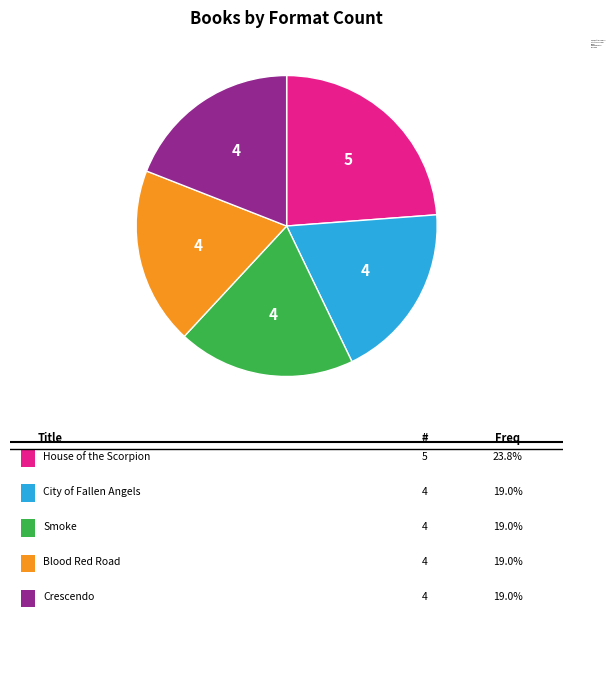

True or false: Smoke accounts for 25% of the total.

False